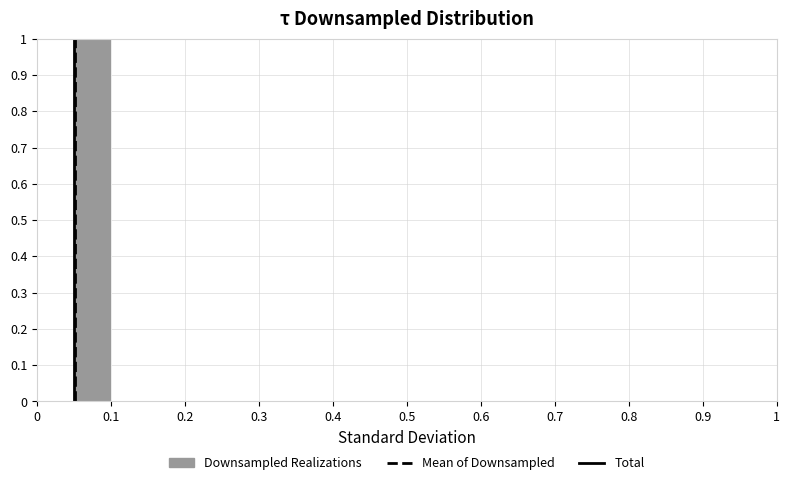

Reading left to right, list every bar in this chart as the range it spans on the x-axis followed by its height. The values are not printed on the chart, so give them approximately, as read against the axis.

0.00 to 0.05: 0
0.05 to 0.10: 1
0.10 to 0.15: 0
0.15 to 0.20: 0
0.20 to 0.25: 0
0.25 to 0.30: 0
0.30 to 0.35: 0
0.35 to 0.40: 0
0.40 to 0.45: 0
0.45 to 0.50: 0
0.50 to 0.55: 0
0.55 to 0.60: 0
0.60 to 0.65: 0
0.65 to 0.70: 0
0.70 to 0.75: 0
0.75 to 0.80: 0
0.80 to 0.85: 0
0.85 to 0.90: 0
0.90 to 0.95: 0
0.95 to 1.00: 0